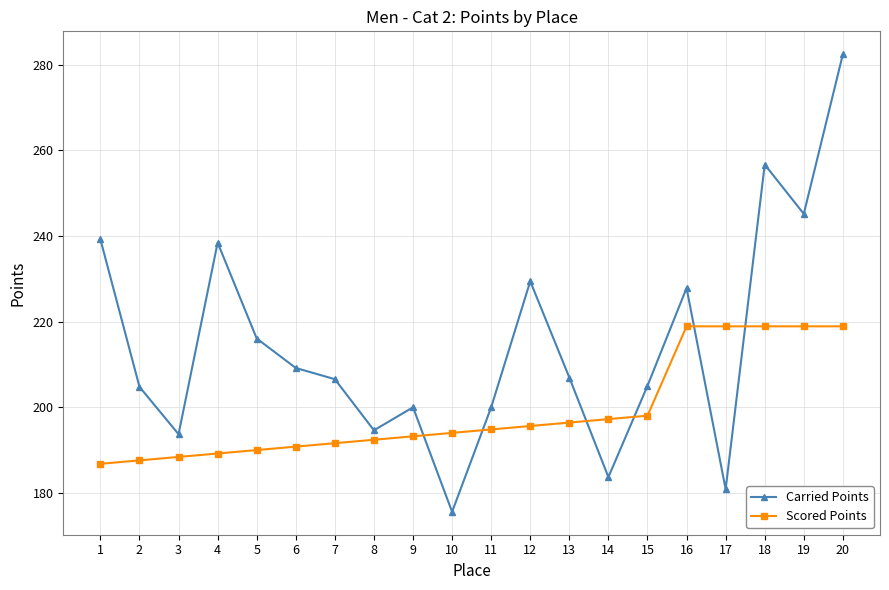

What are all the series names shown in the legend?

Carried Points, Scored Points